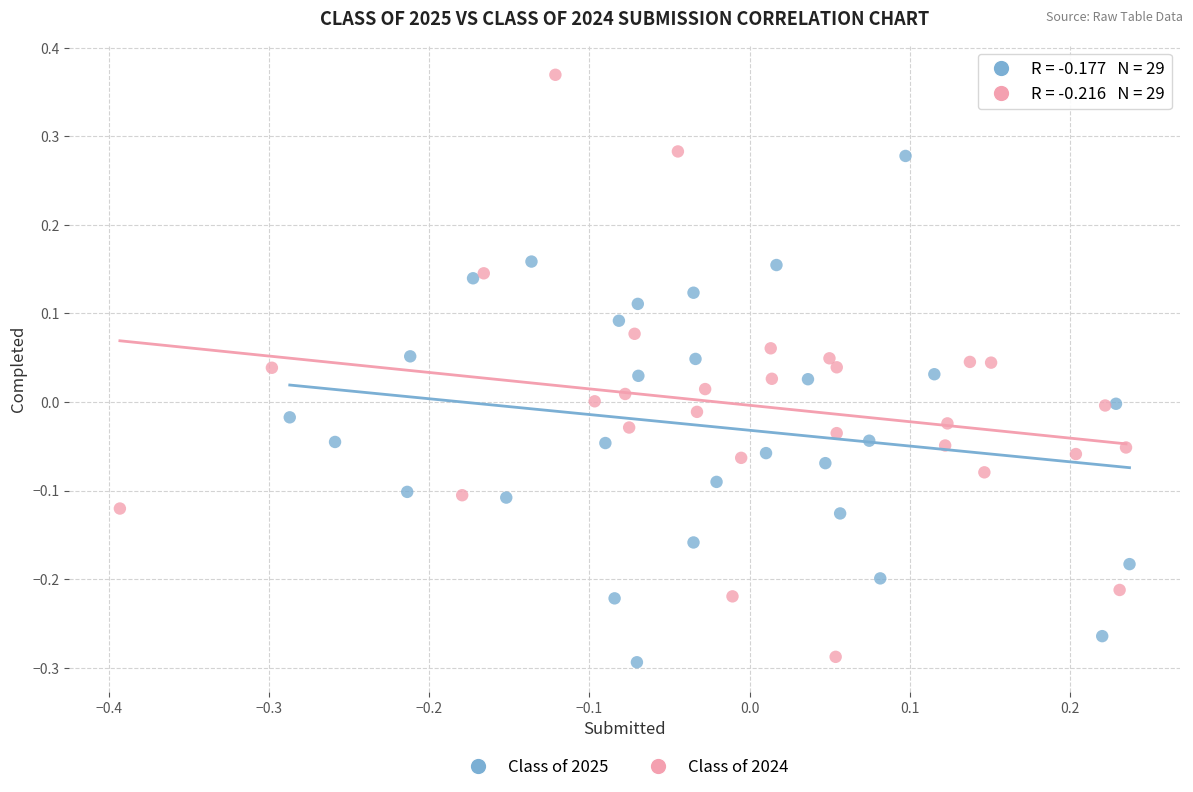

Which series has the largest Y range (max minus min)?

Class of 2024